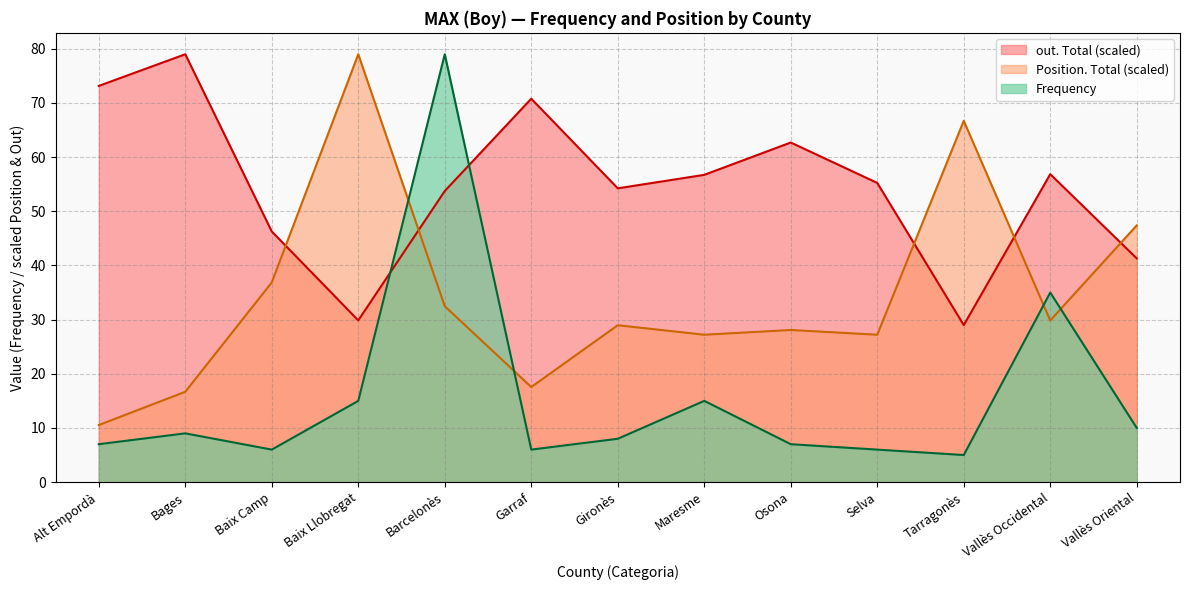

What is the average value of the Position. Total series?

34.5